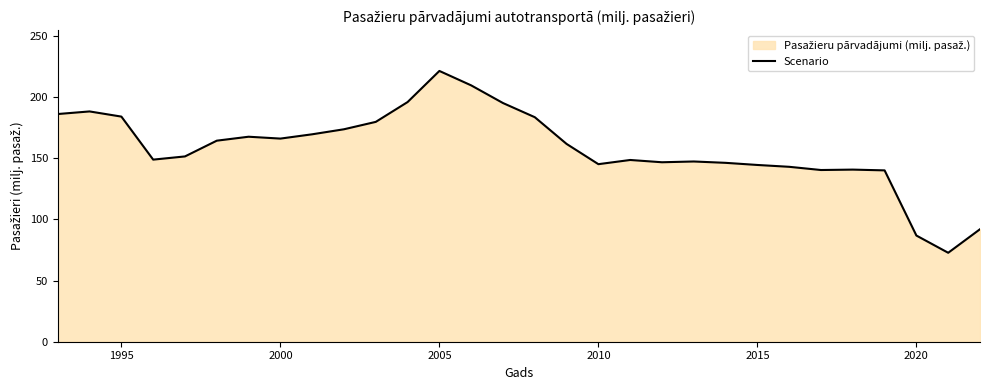

What is the difference between the maximum and minimum values?

148.5